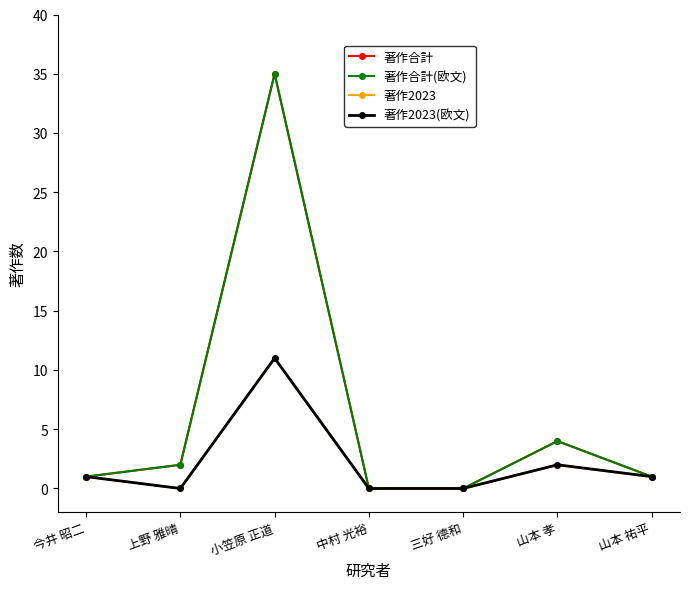

How many interior local valleys does the 著作2023 series have?

1